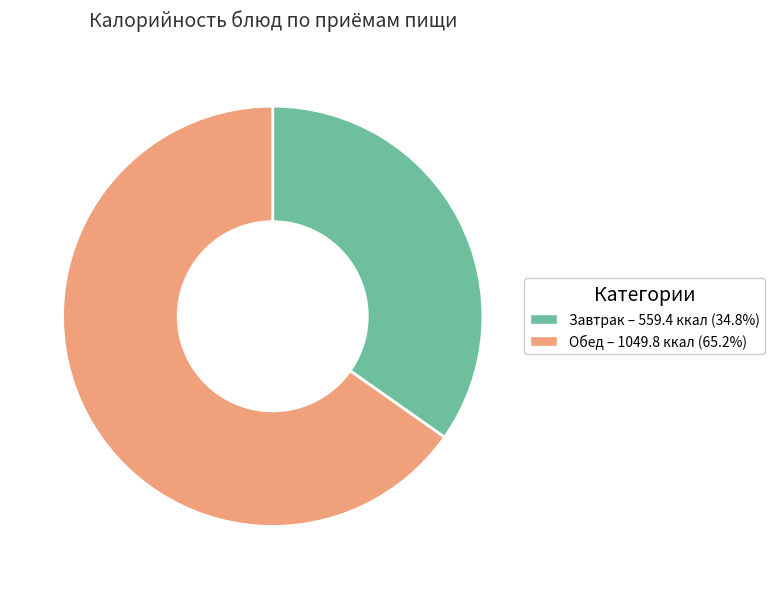

Approximately how many times larger is the value at Завтрак – 559.4 ккал (34.8%) compared to Обед – 1049.8 ккал (65.2%)?

0.5